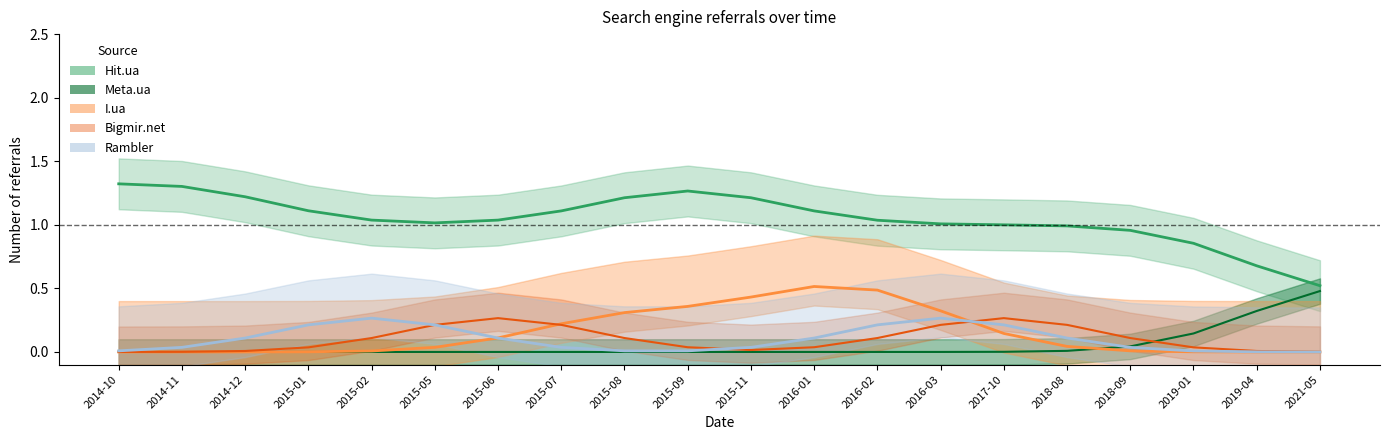

What is the spread (max minus min) of values at 2015-06?

1